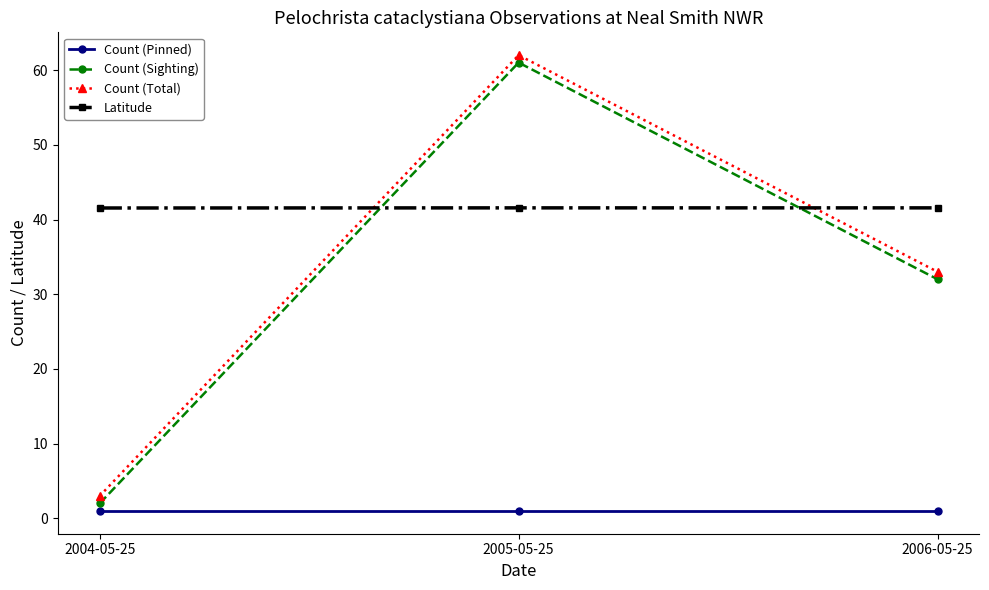

Which series has the largest total across all categories?

Latitude